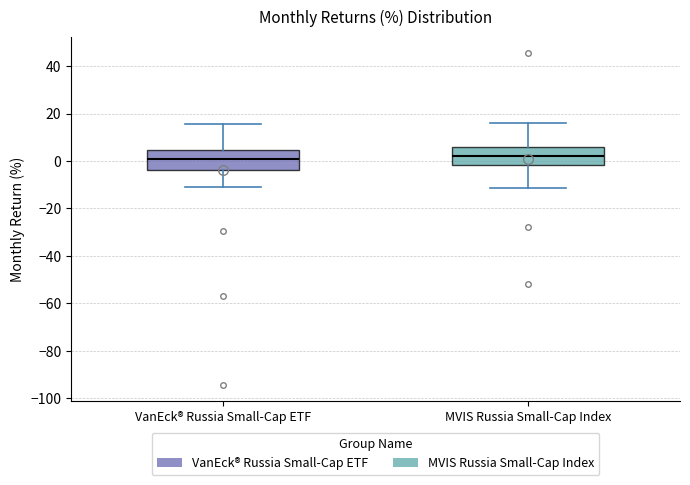

Reading left to right, read every box against the y-axis: the position of its median line, the range the box covers, and the ends of its whiskers. The values are not printed on the chart, so give them approximately, as read against the axis.

VanEck® Russia Small-Cap ETF: median 0, box -4 to 4, whiskers -10 to 16
MVIS Russia Small-Cap Index: median 2, box -2 to 6, whiskers -12 to 16